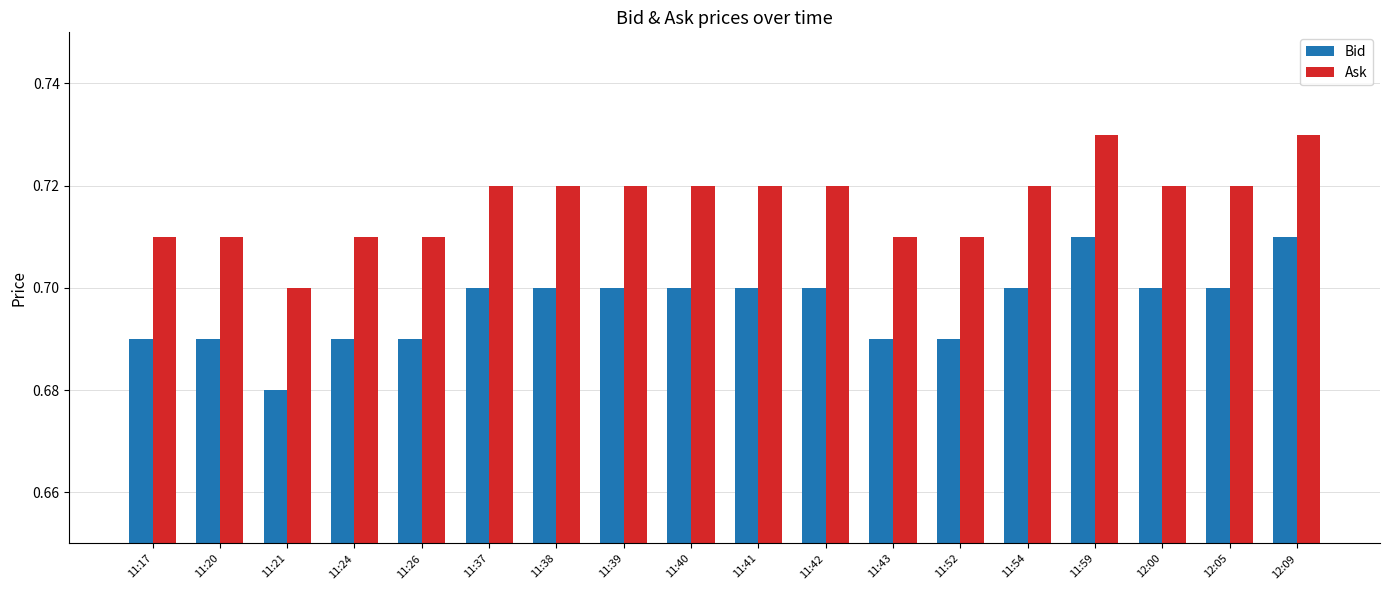

Where is Bid nearest to the value 0?

11:21